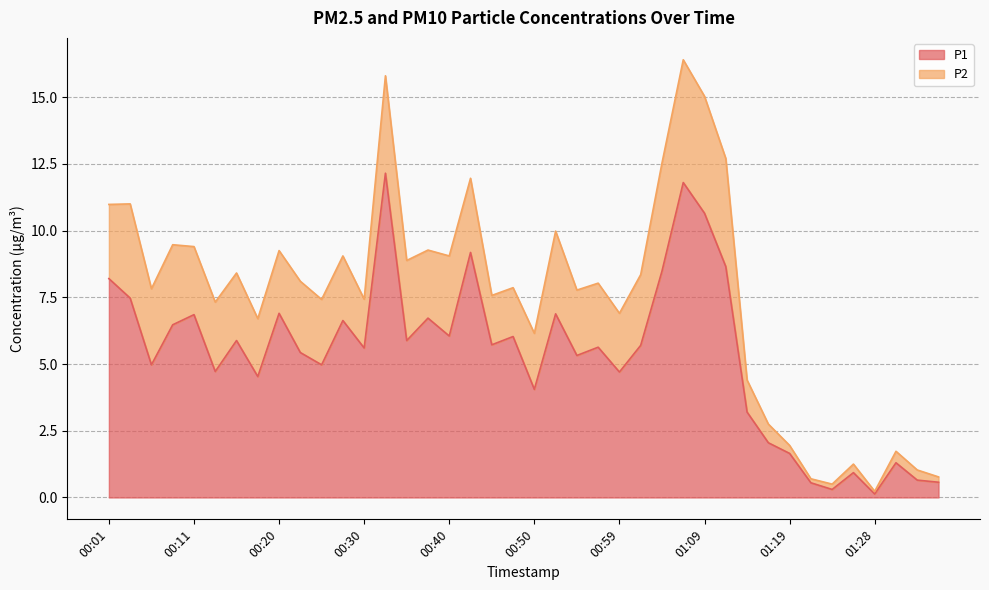

Reading left to right, list all the values displayed in this chart.

00:01=8.2	00:03=7.5	00:06=5.0	00:08=6.5	00:11=6.8	00:13=4.7	00:16=5.9	00:18=4.5	00:20=6.9	00:23=5.4	00:25=5.0	00:28=6.6	00:30=5.6	00:33=12.2	00:35=5.9	00:37=6.7	00:40=6.0	00:42=9.2	00:45=5.7	00:47=6.0	00:50=4.0	00:52=6.9	00:54=5.3	00:57=5.6	00:59=4.7	01:02=5.7	01:04=8.5	01:07=11.8	01:09=10.7	01:11=8.7	01:14=3.2	01:16=2.0	01:19=1.6	01:21=0.6	01:24=0.3	01:26=0.9	01:28=0.1	01:31=1.3	01:33=0.7	01:36=0.6